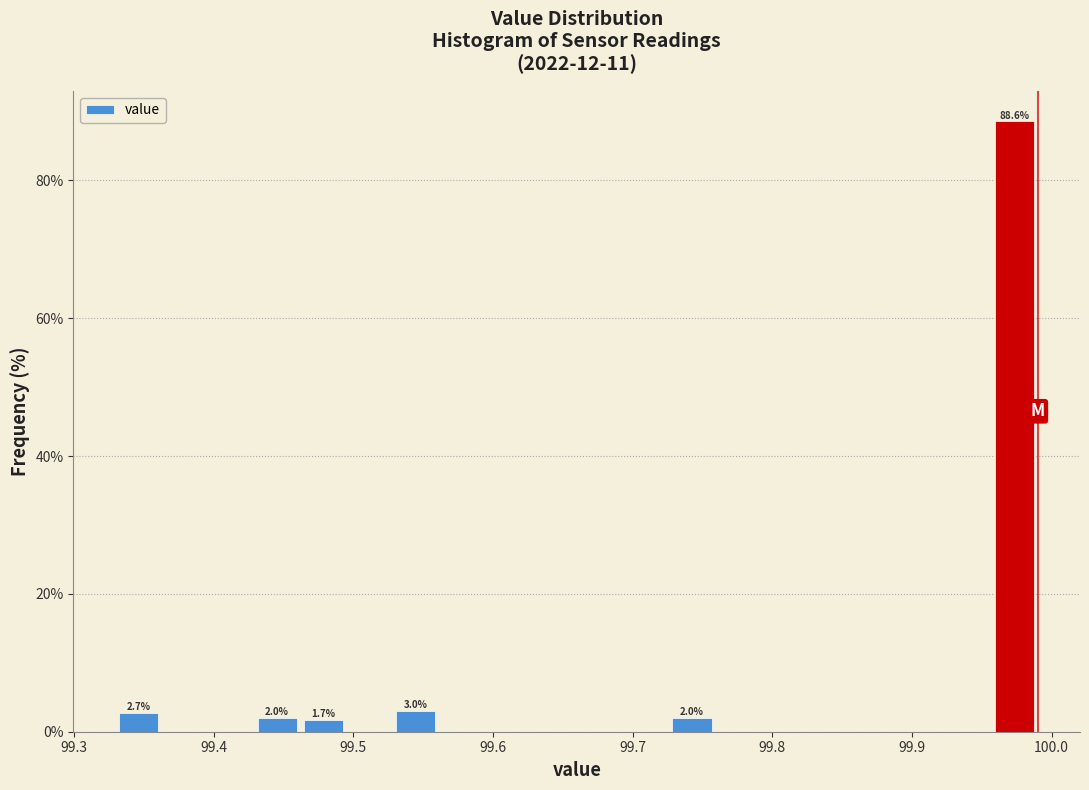

Read against the x-axis, roughly where is the centre of the tallest bar?

99.97